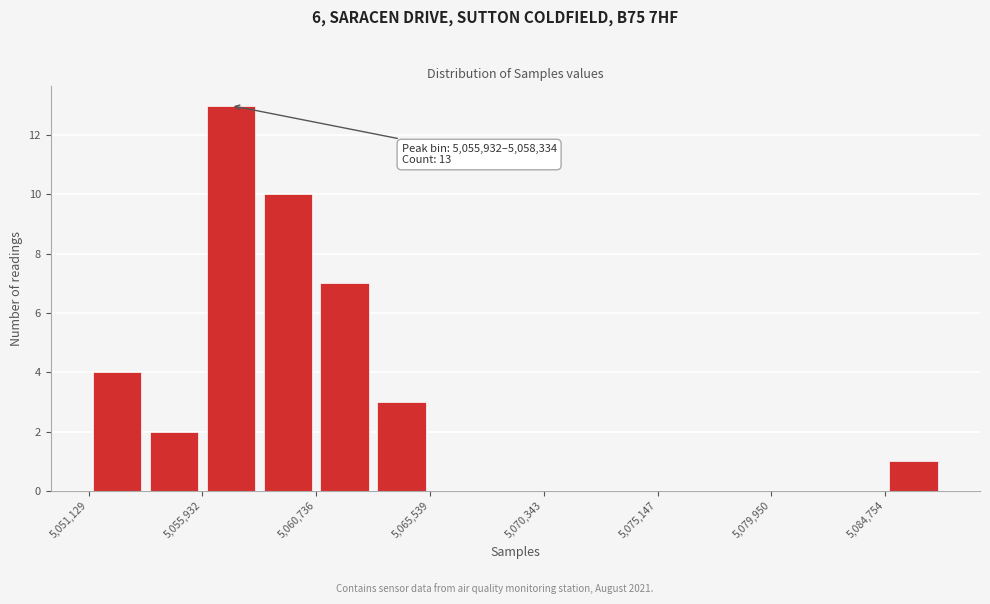

Over which range of the x-axis is the bar tallest?

5056000 to 5058500